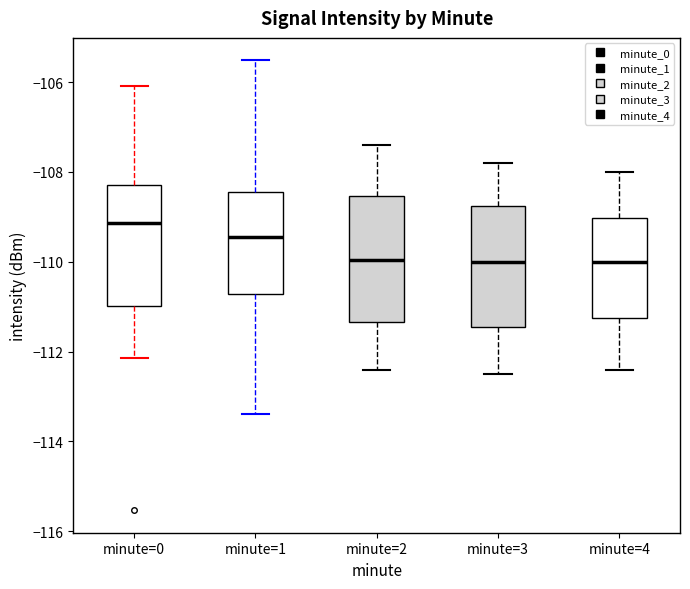

Which box has the highest median line?

minute=0